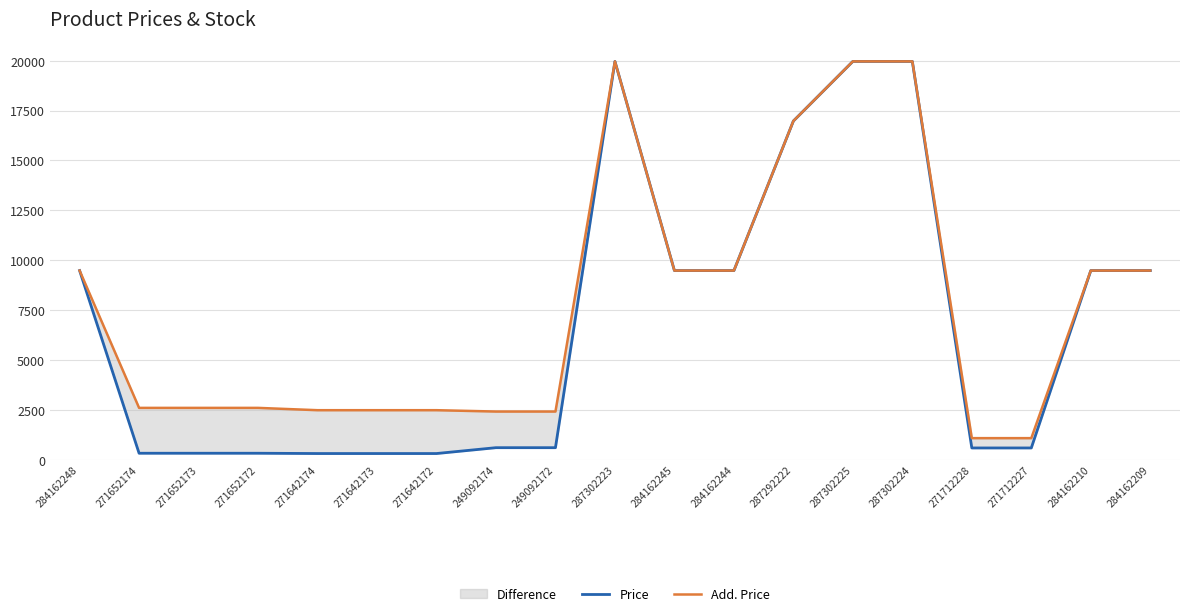

Which series has the largest range (max minus min)?

Price